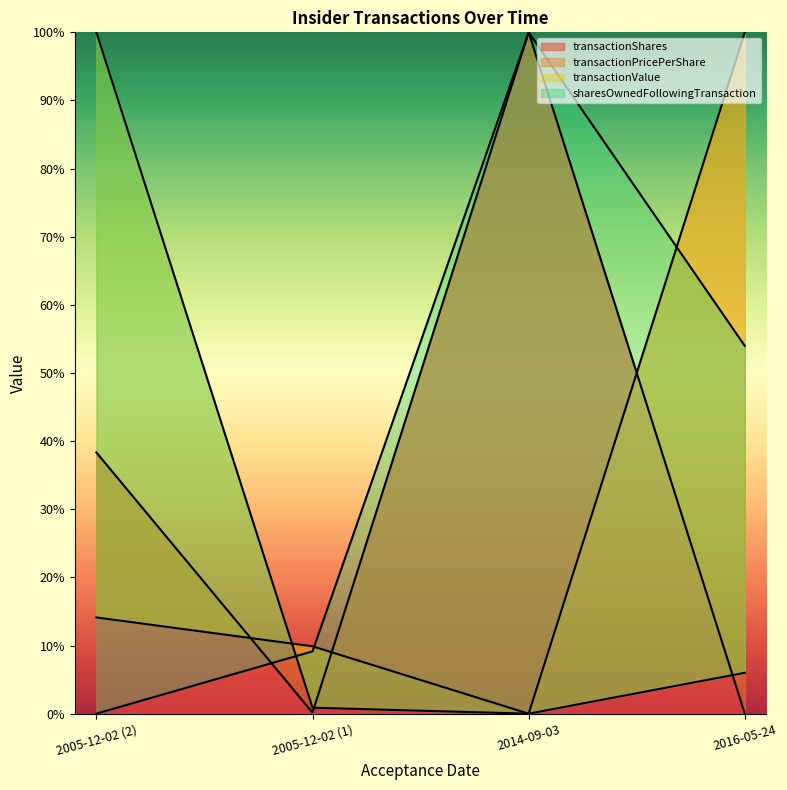

Where is the first local minimum for transactionPricePerShare?

2014-09-03